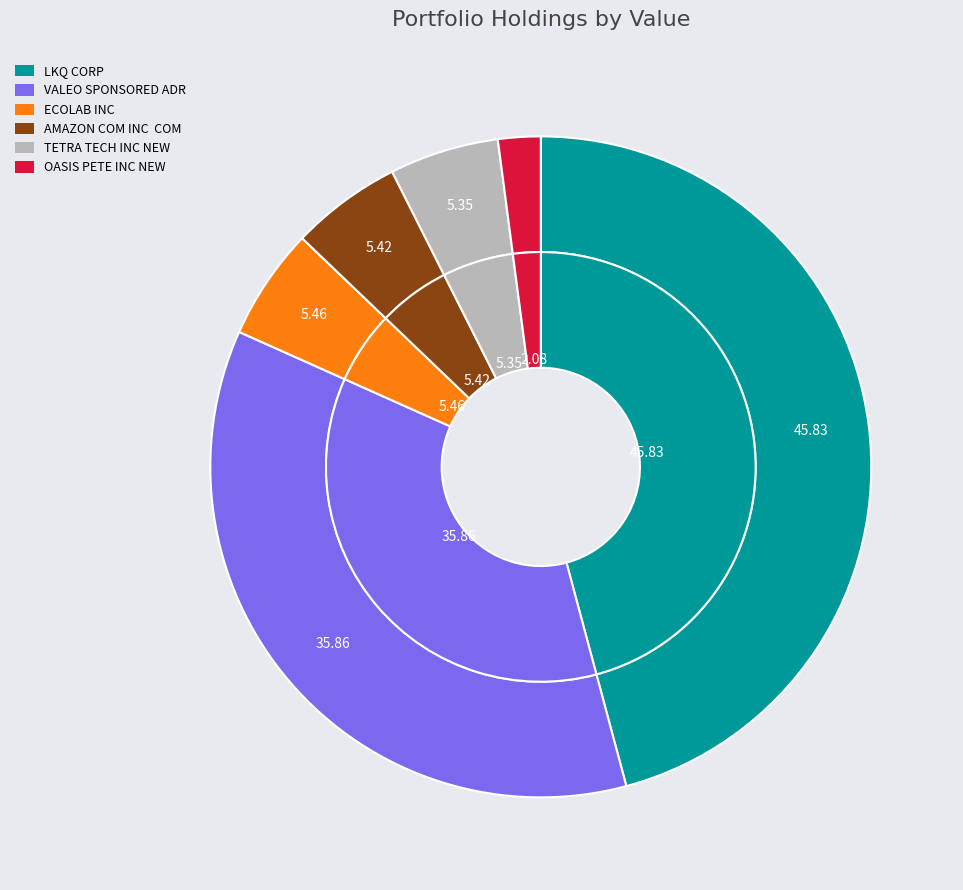

Count the number of slices in the pie.

6